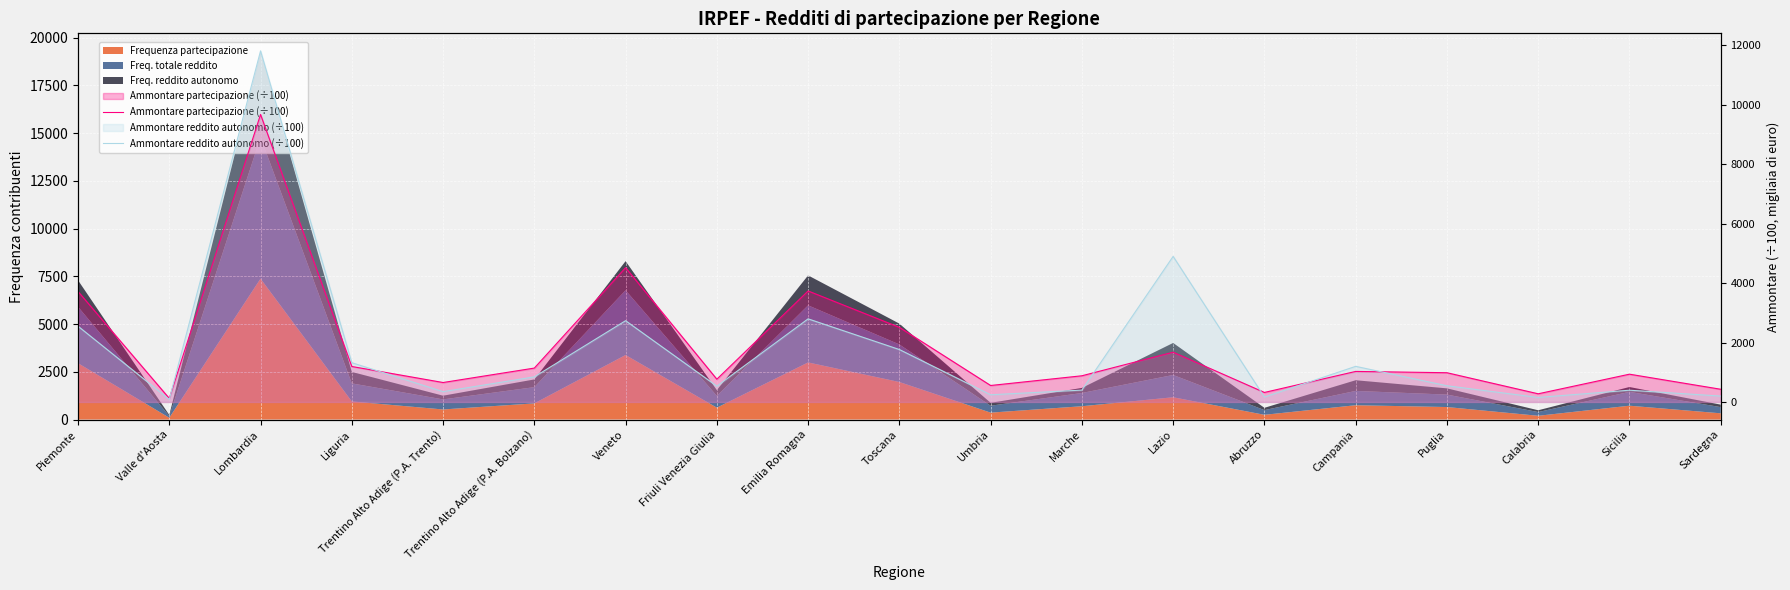

Which has a higher value, Sicilia or Puglia?

Puglia